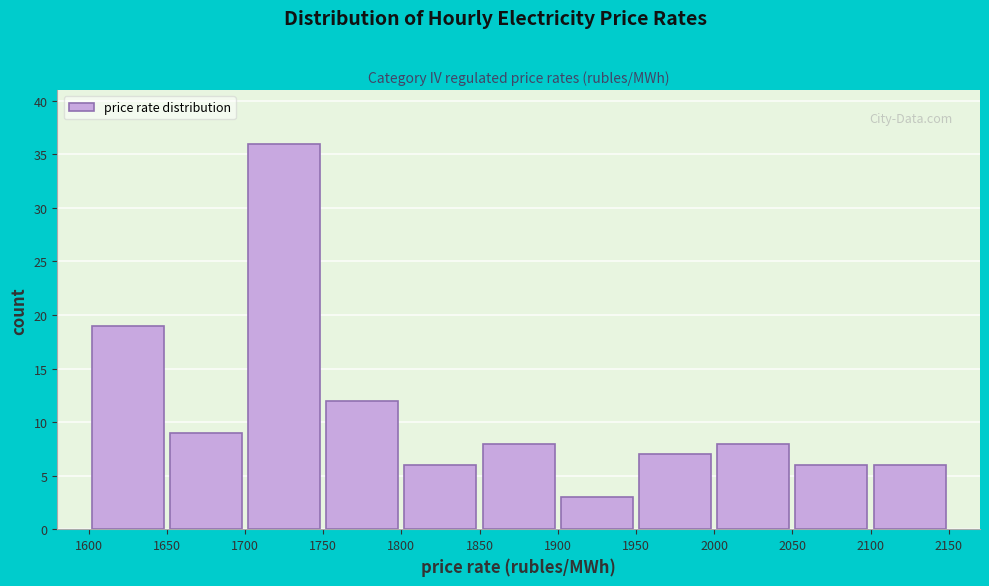

Over which range of the x-axis is the bar tallest?

1700 to 1750